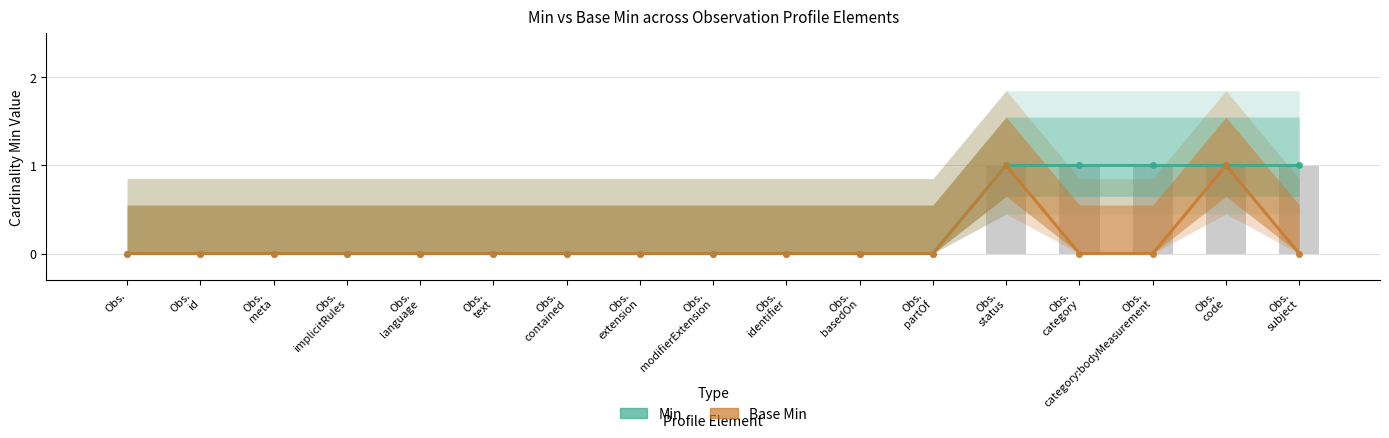

Which label corresponds to the largest value in the chart?

Obs.
status